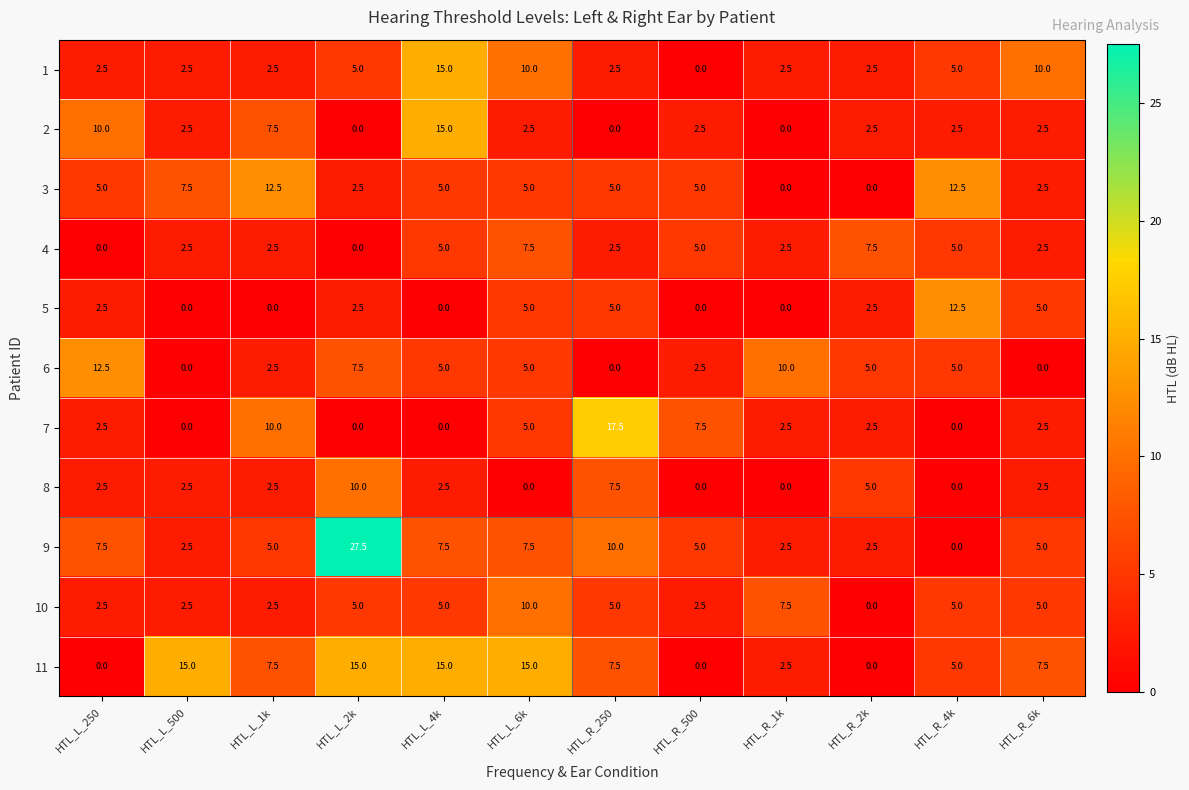

What is the difference between the maximum and minimum values in the 9 series?

27.5